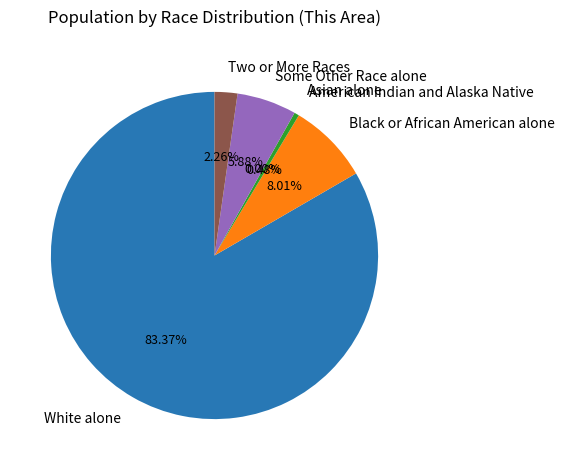

Is White alone the majority of the pie?

Yes